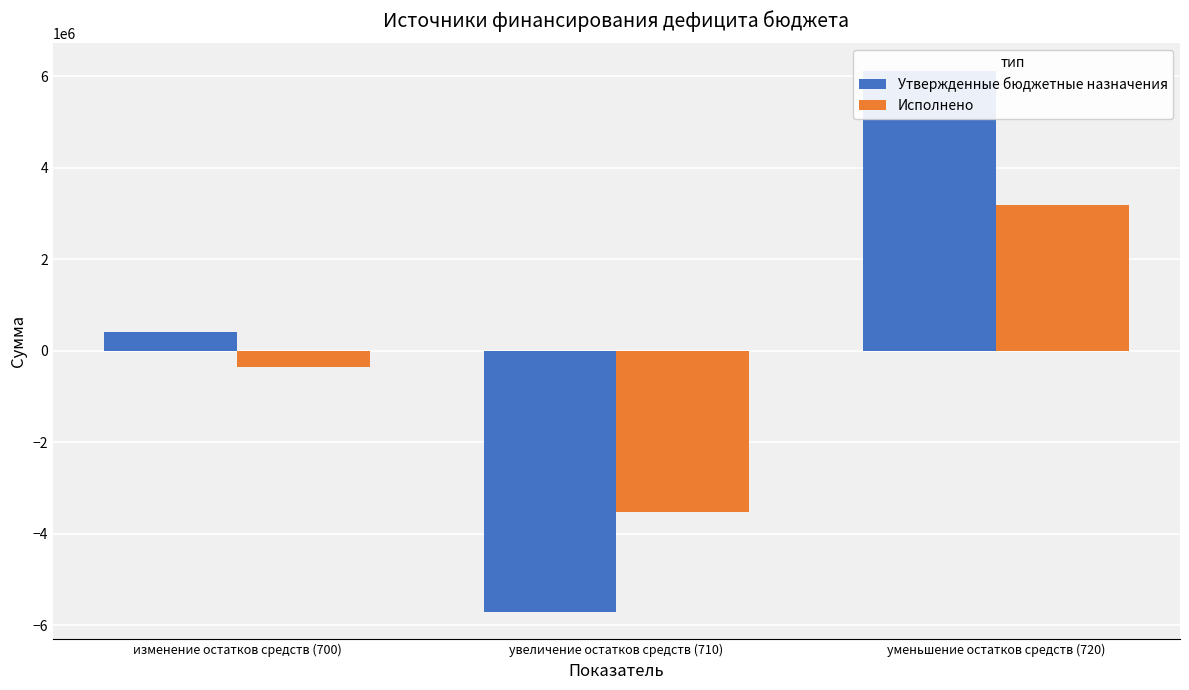

List the series in order of their overall mean, highest first.

Утвержденные бюджетные назначения, Исполнено